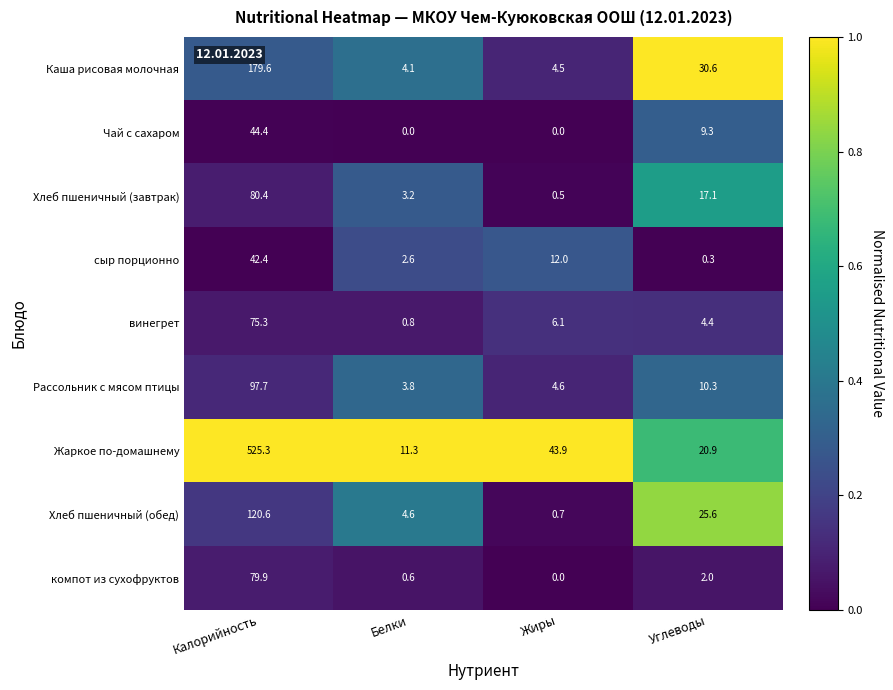

At how many categories does at least one series exceed 0?

4